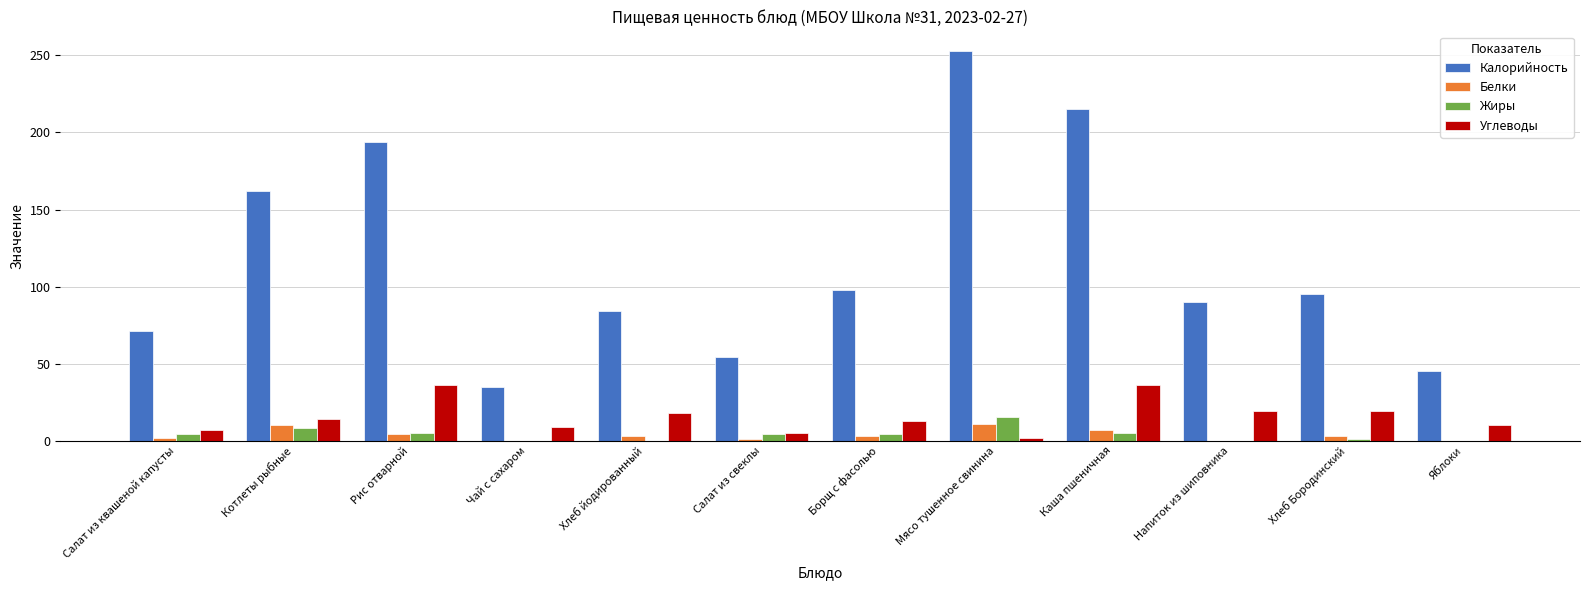

What is the maximum value for Жиры?

15